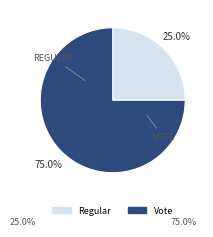

Is there a majority slice in this chart?

Yes